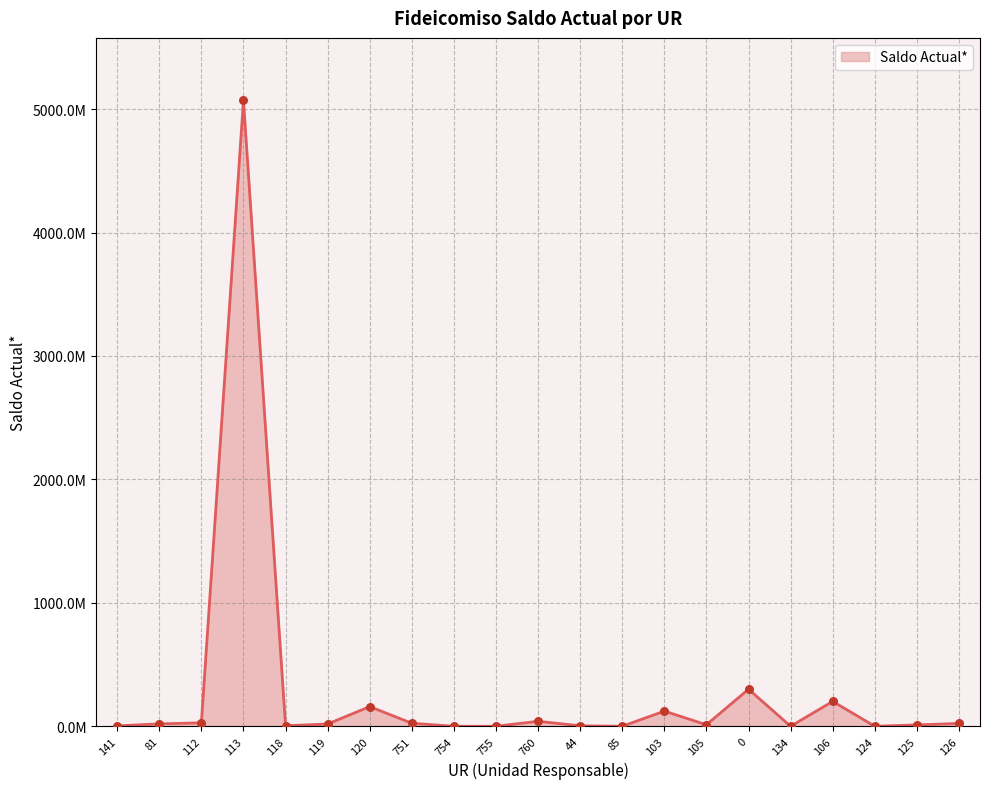

What is the change in value from 760 to 134?

-40352225.3